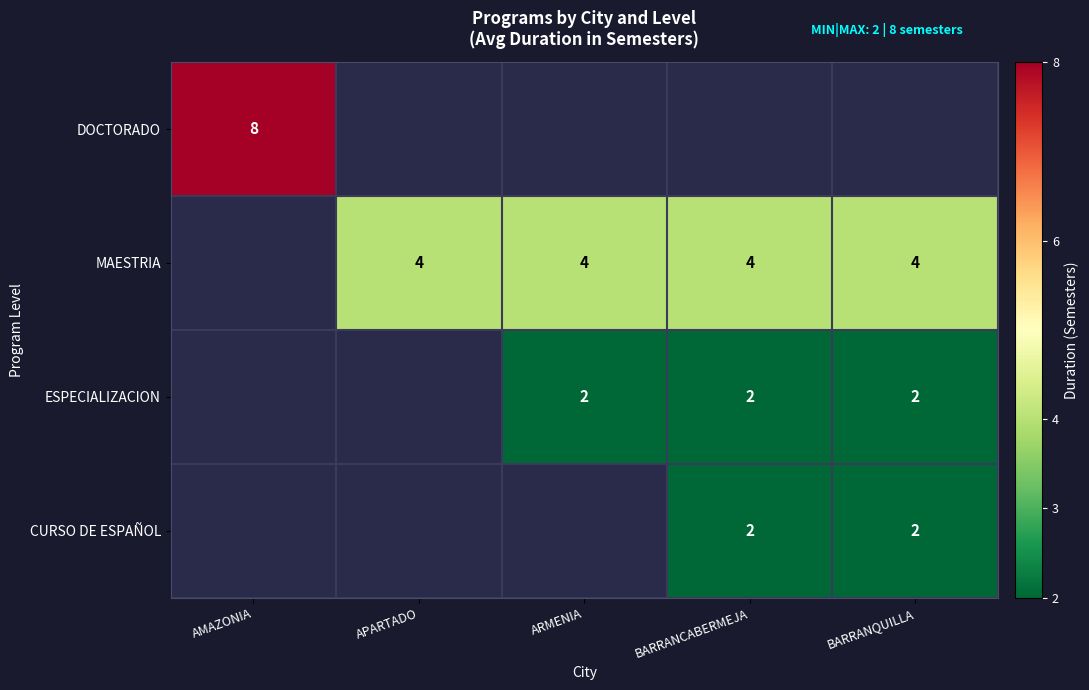

The value of CURSO DE ESPAÑOL at BARRANCABERMEJA is 2. True or false?

True